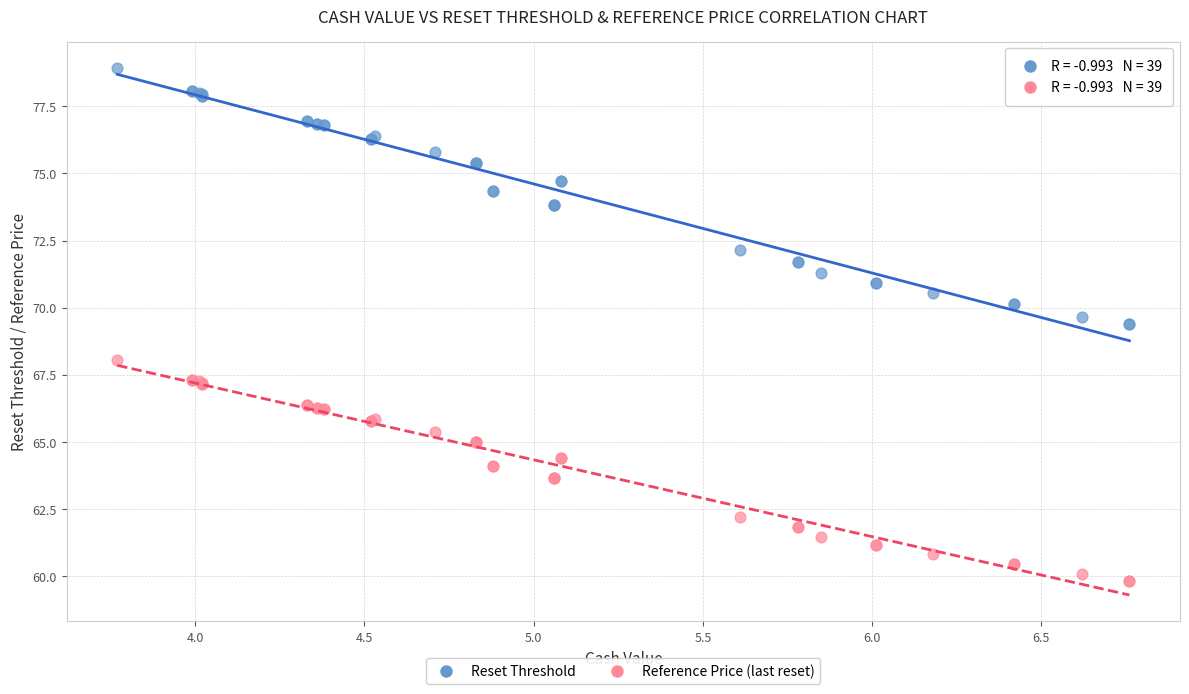

What are all the series names shown in the legend?

Reset Threshold, Reference Price (last reset)